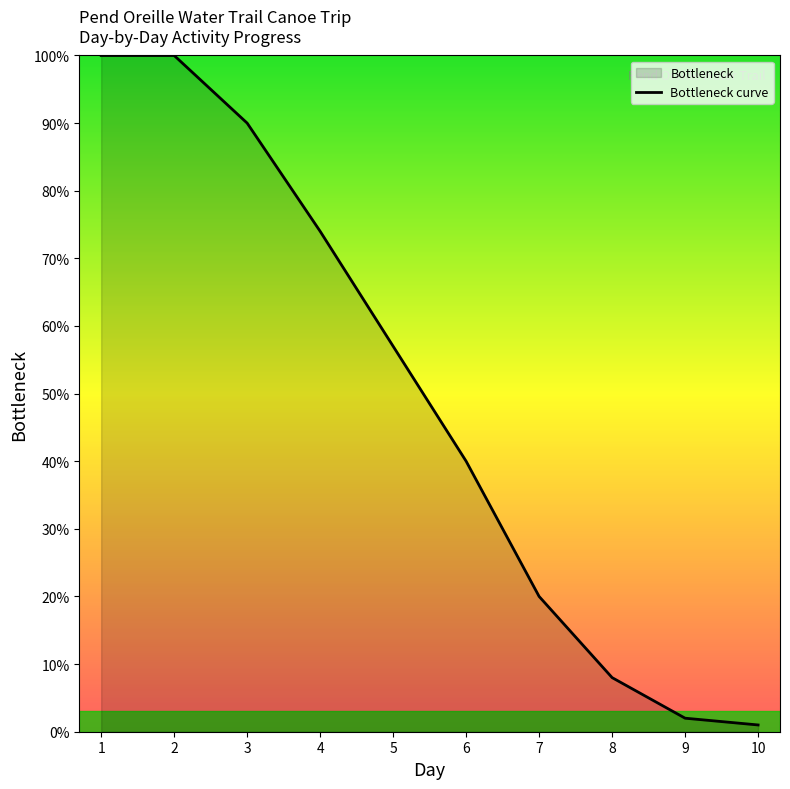

List the labels in order of value, largest first.

1, 2, 3, 4, 5, 6, 7, 8, 9, 10